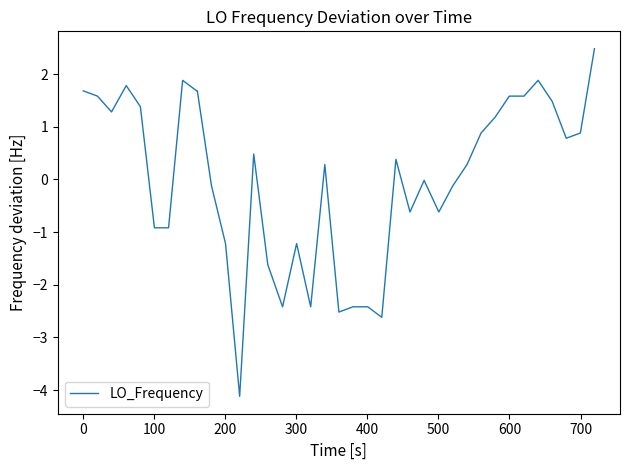

What is the greatest value displayed?

2.5